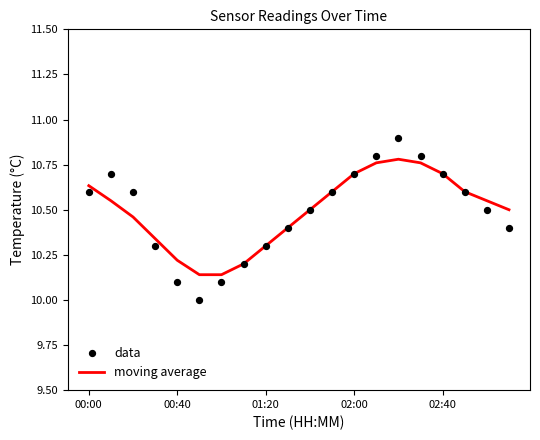

At which category is the sum across all series the highest?

14